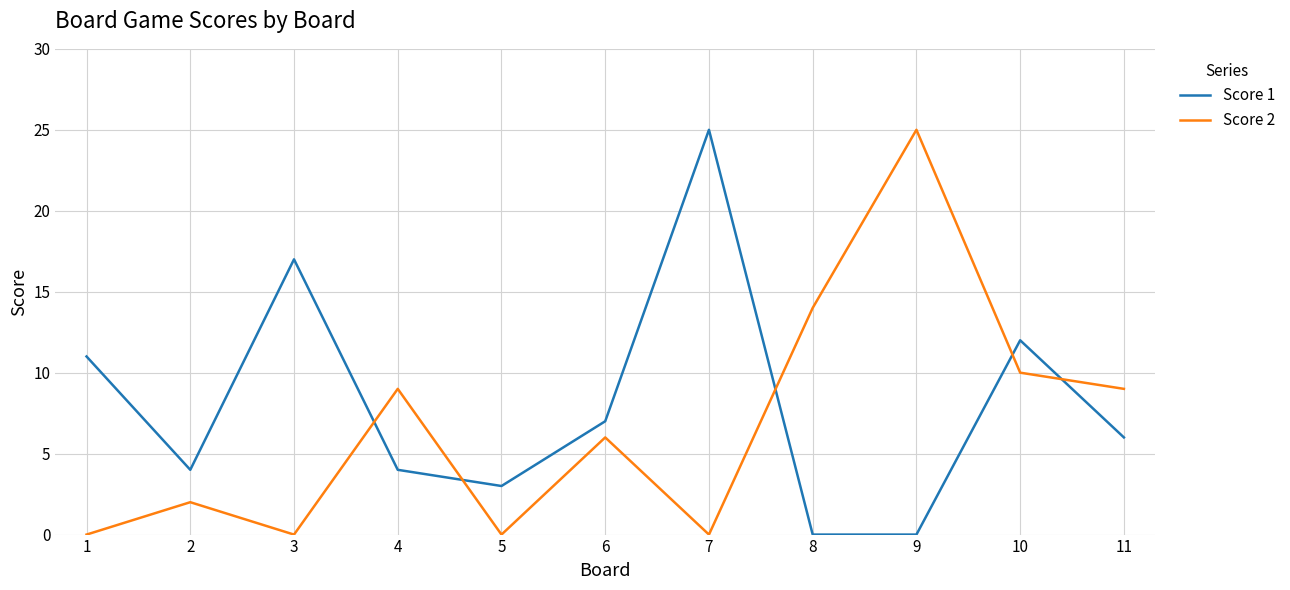

Which series changed the most between 5 and 9?

Score 2